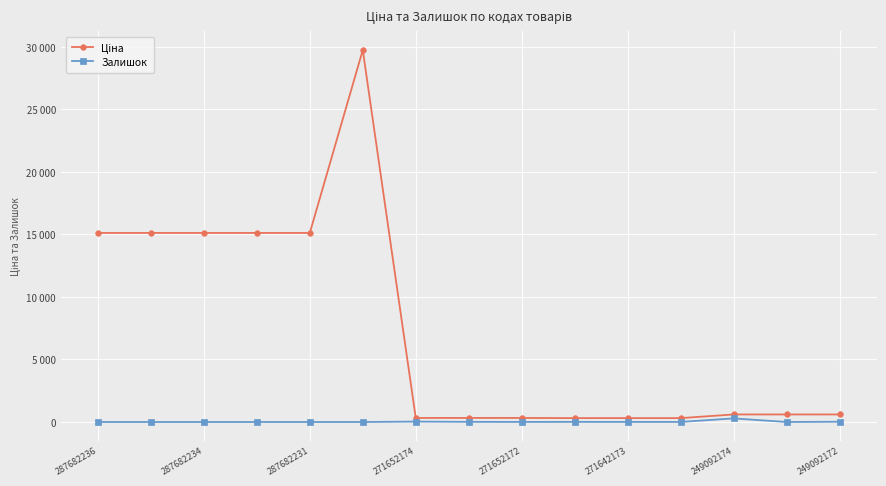

At which label is Залишок closest to 144?

271652174